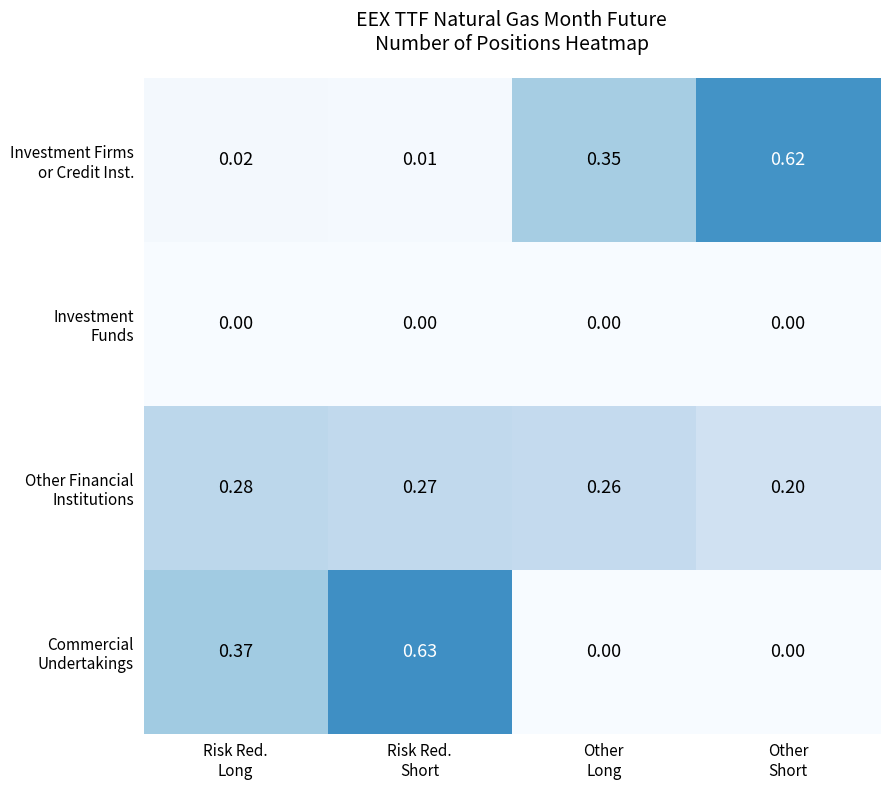

Count the number of categories in the chart.

4